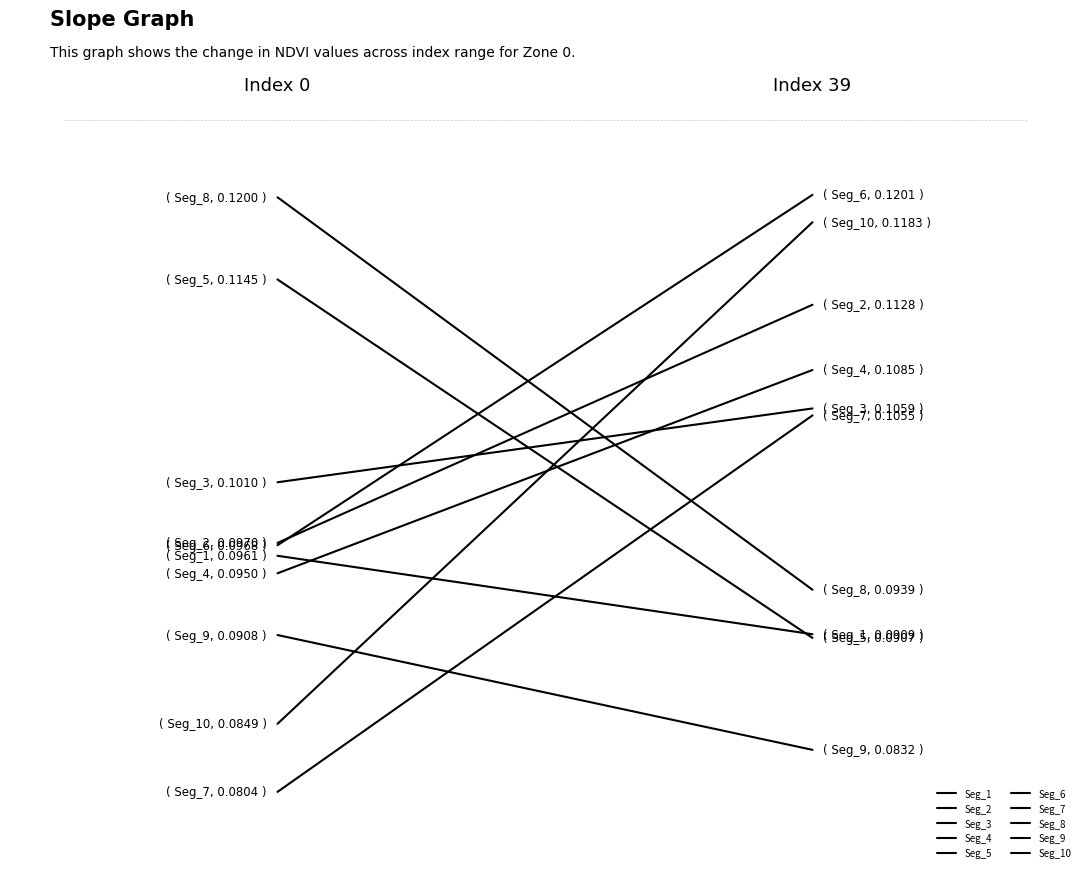

What is the average value?

0.1